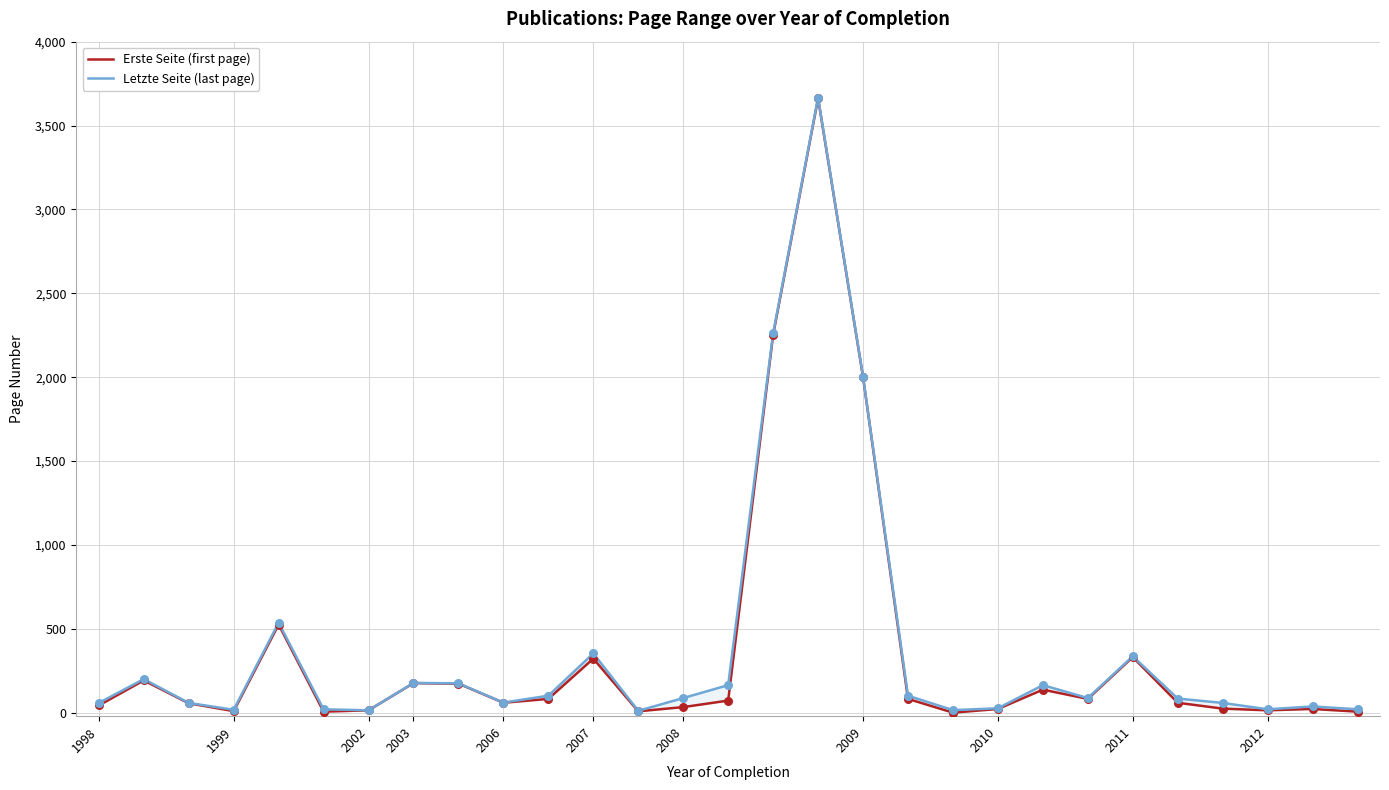

Which series has the largest total across all categories?

Letzte Seite (last page)